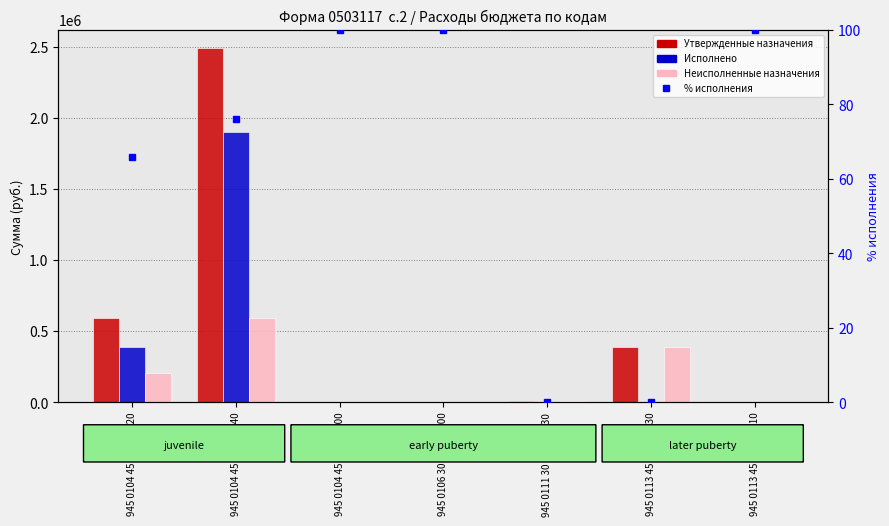

Which series has the largest range (max minus min)?

Утвержденные бюджетные назначения